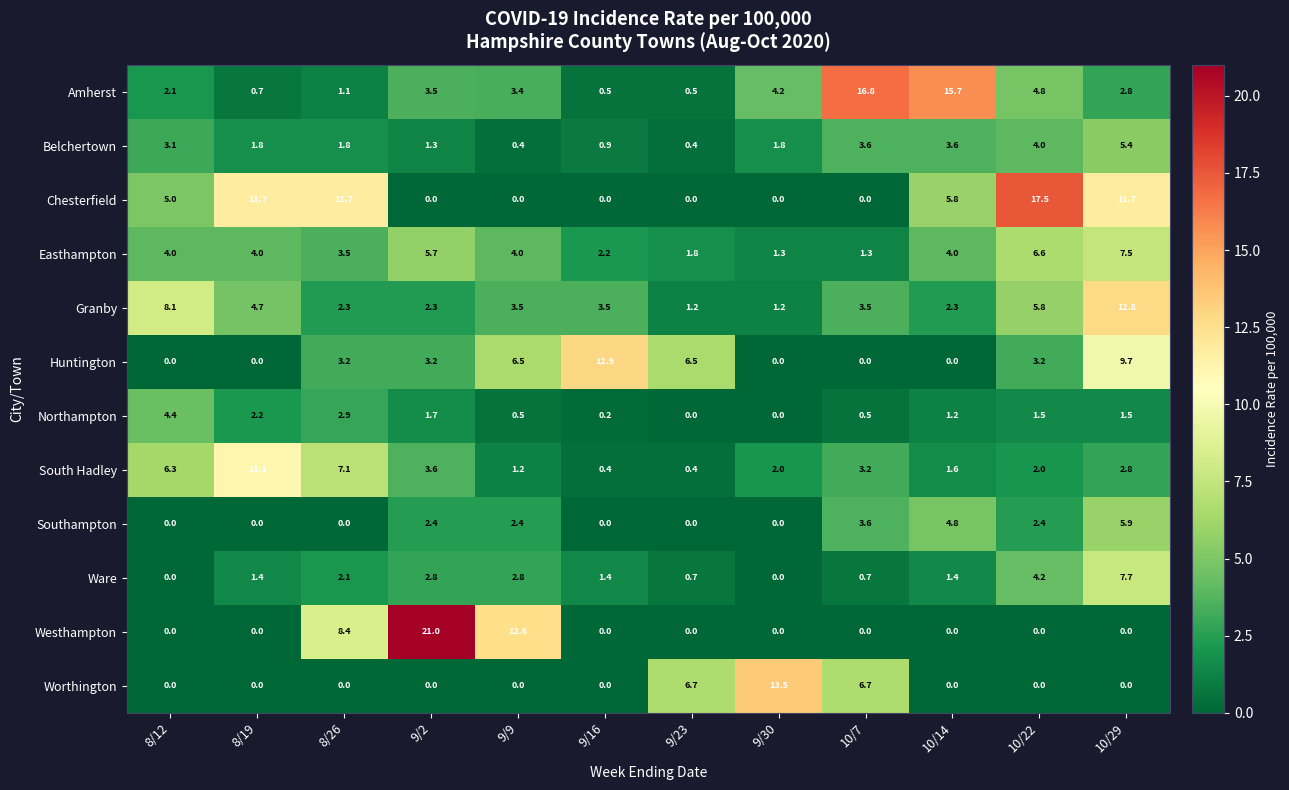

What is the minimum value for Easthampton?

1.3